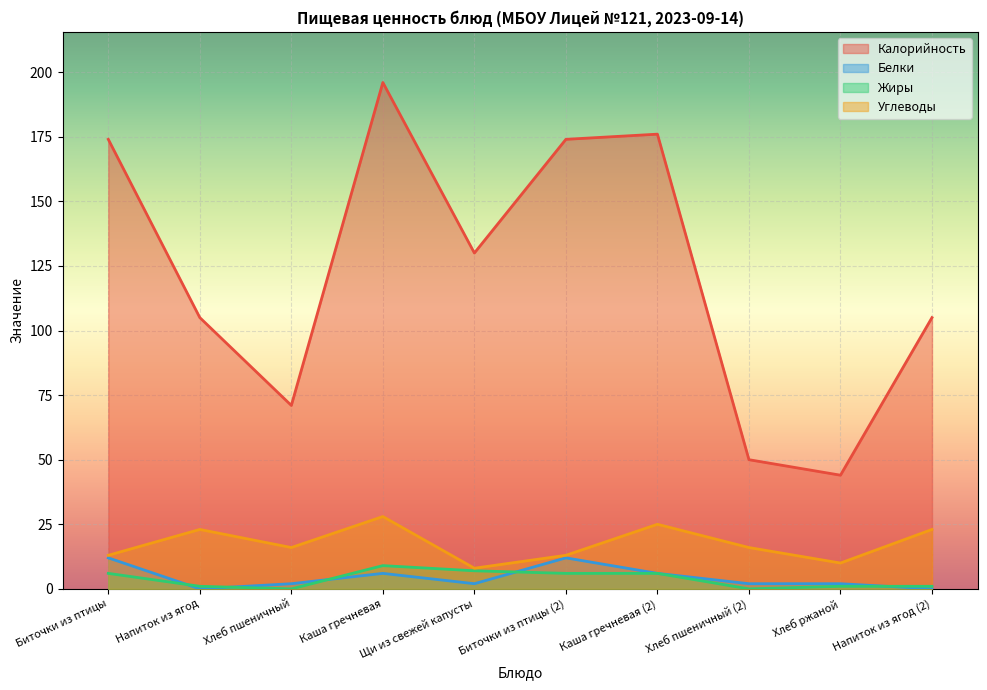

Rank the series by their maximum value, from lowest to highest.

Жиры, Белки, Углеводы, Калорийность